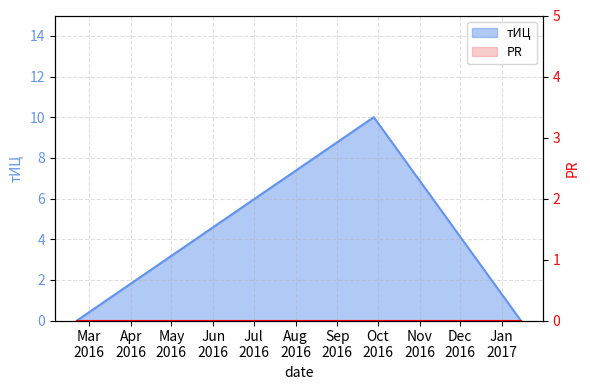

What is the average value?

3